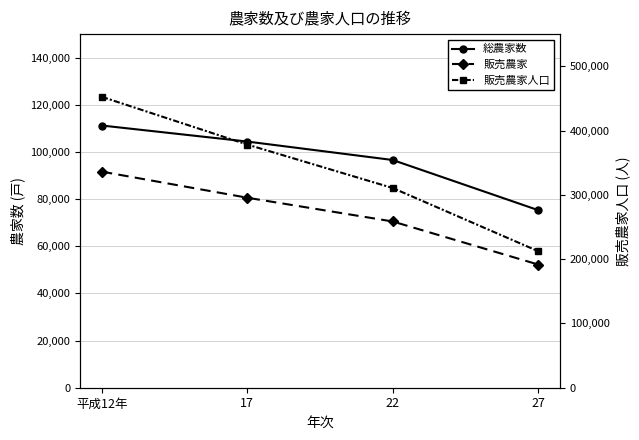

What is the sum of the 販売農家人口 values at 27 and 22?

522983